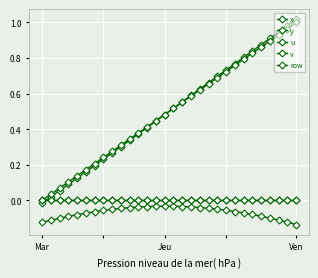

Is this an area chart (filled region under the line)?

No